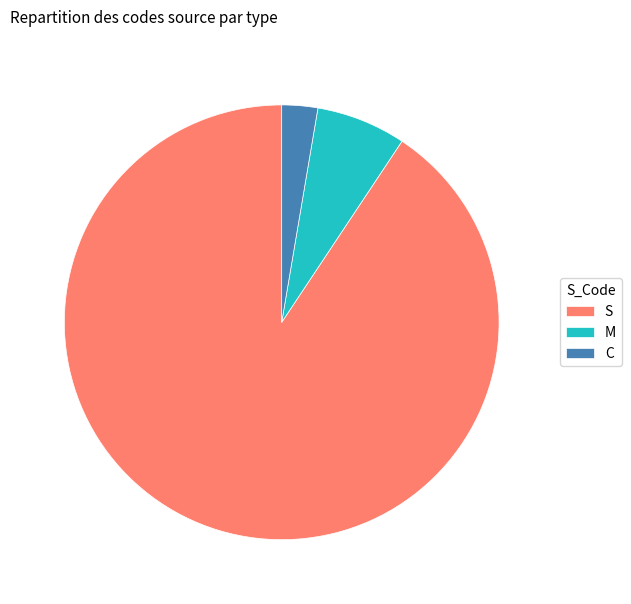

Rank the categories by value from lowest to highest.

C, M, S